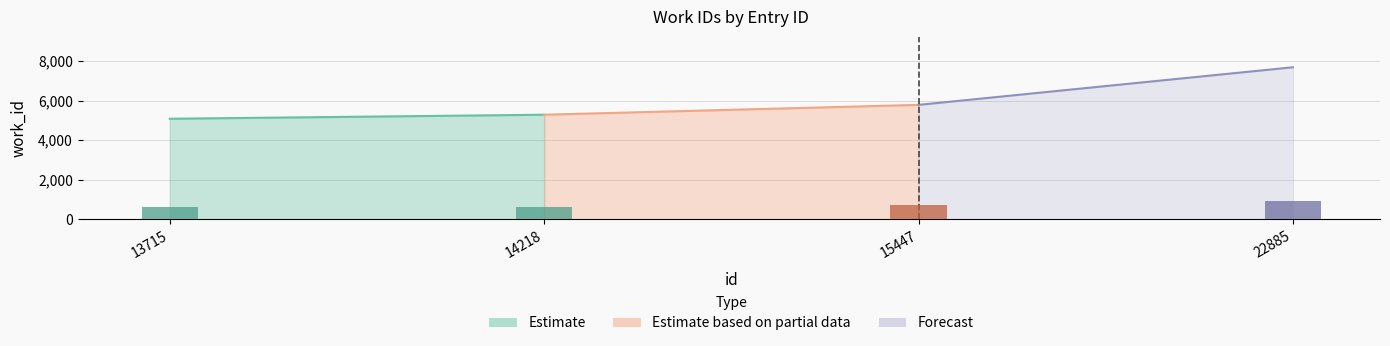

What is the minimum value shown in the chart?

610.6